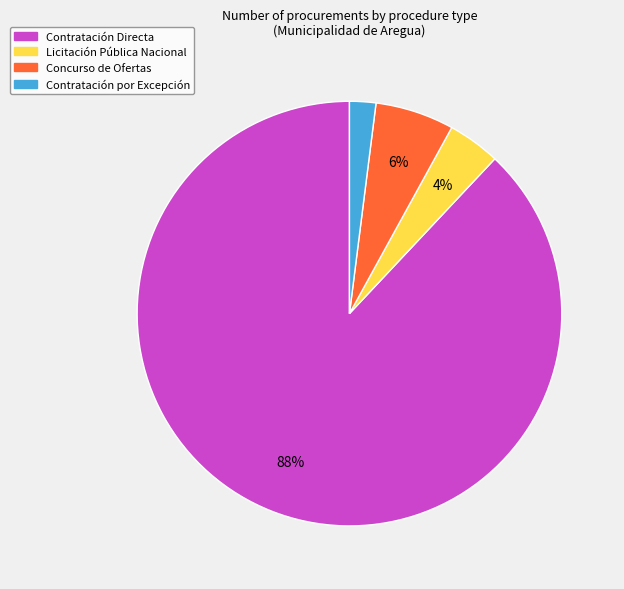

Which slice represents more than half of the pie?

Contratación Directa